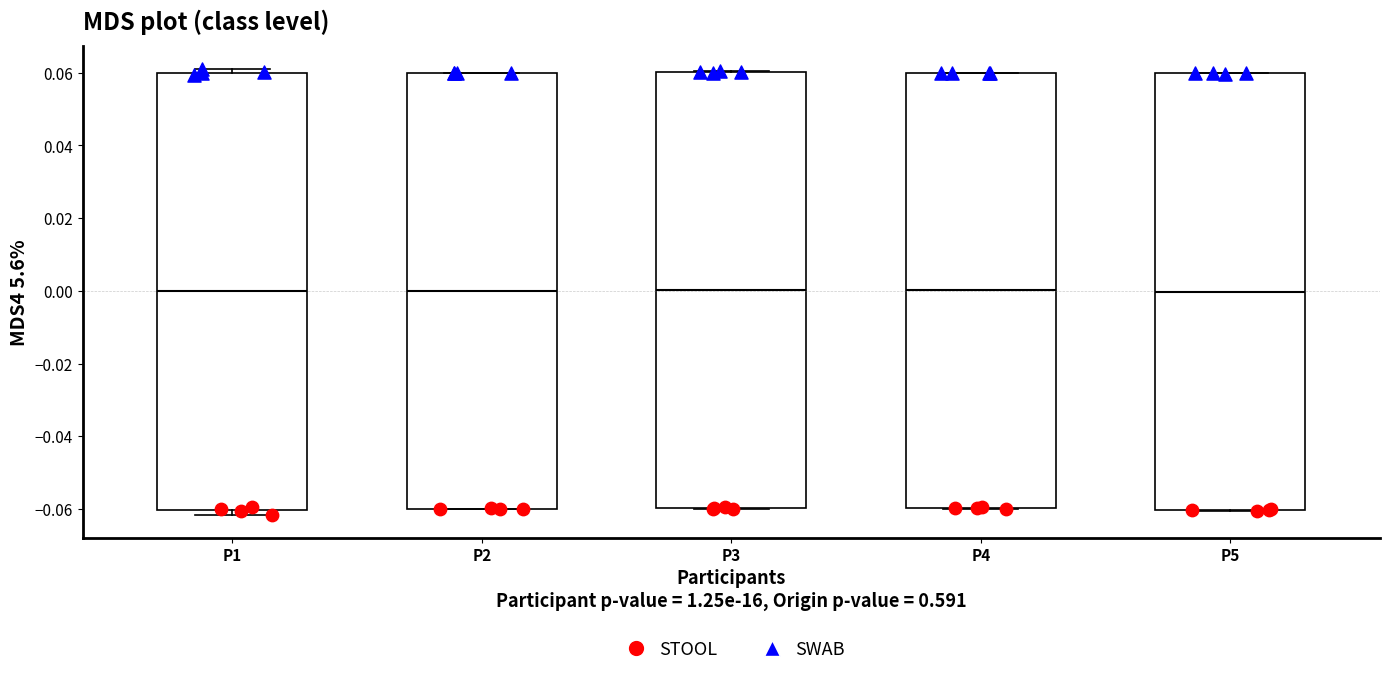

Reading left to right, read every box against the y-axis: the position of its median line, the range the box covers, and the ends of its whiskers. The values are not printed on the chart, so give them approximately, as read against the axis.

P1: median 0.000, box -0.060 to 0.060, whiskers -0.062 to 0.062
P2: median 0.000, box -0.060 to 0.060, whiskers -0.060 to 0.060
P3: median 0.000, box -0.060 to 0.060, whiskers -0.060 to 0.060
P4: median 0.000, box -0.060 to 0.060, whiskers -0.060 to 0.060
P5: median 0.000, box -0.060 to 0.060, whiskers -0.060 to 0.060